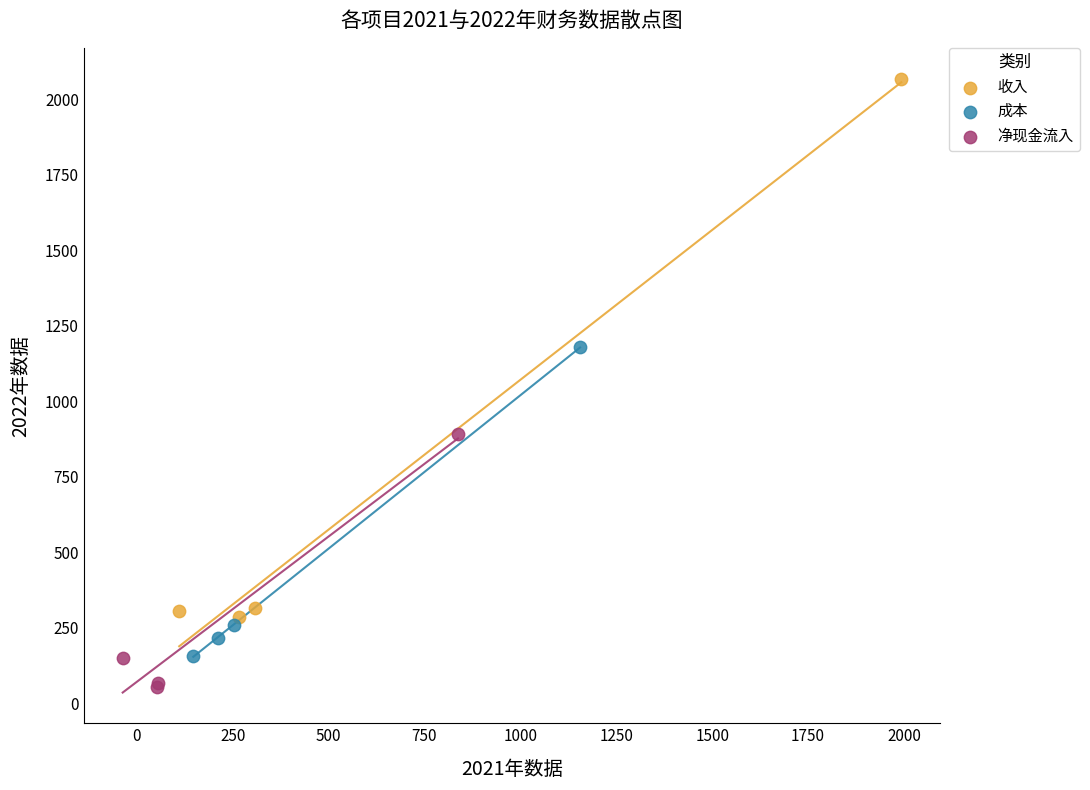

Which series contains the lowest Y value?

净现金流入